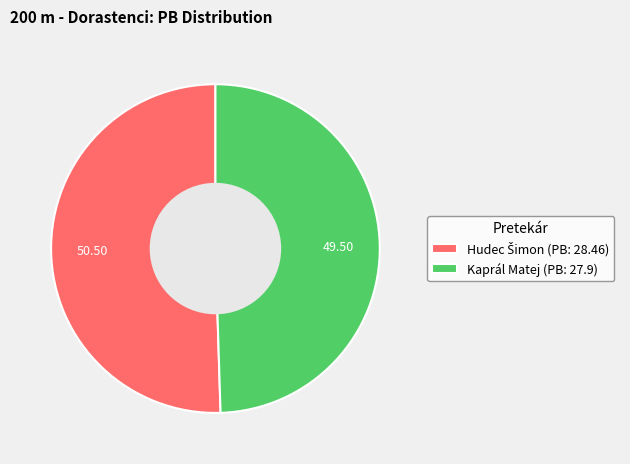

Does any single category account for the majority?

Yes